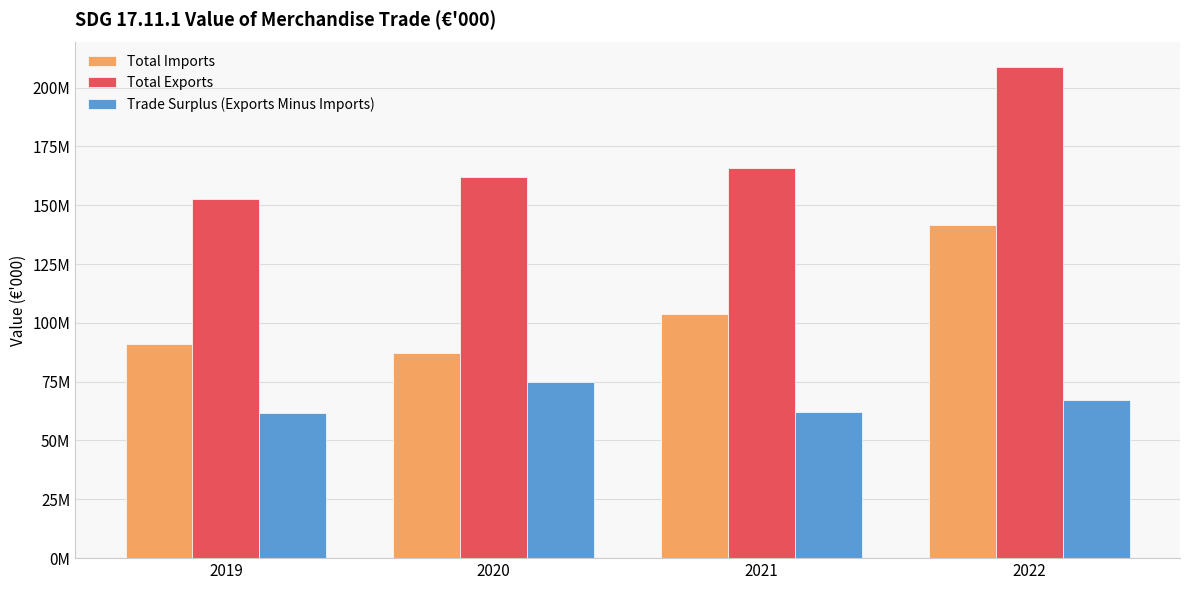

What are all the series names shown in the legend?

Total Imports, Total Exports, Trade Surplus (Exports Minus Imports)